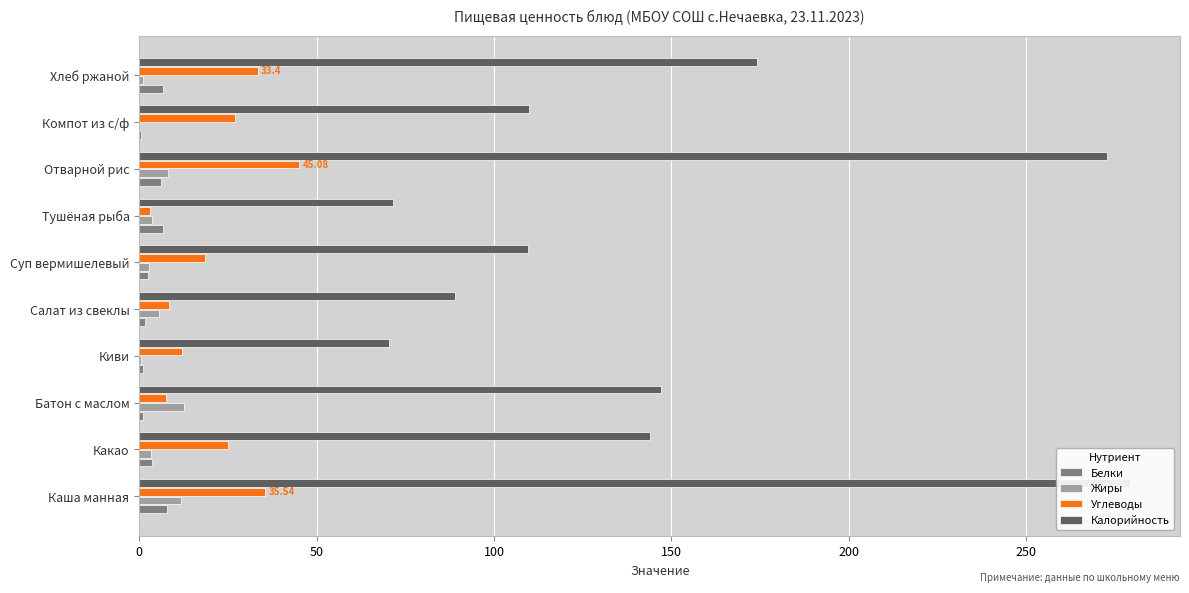

What is the spread (max minus min) of values at Хлеб ржаной?

172.8